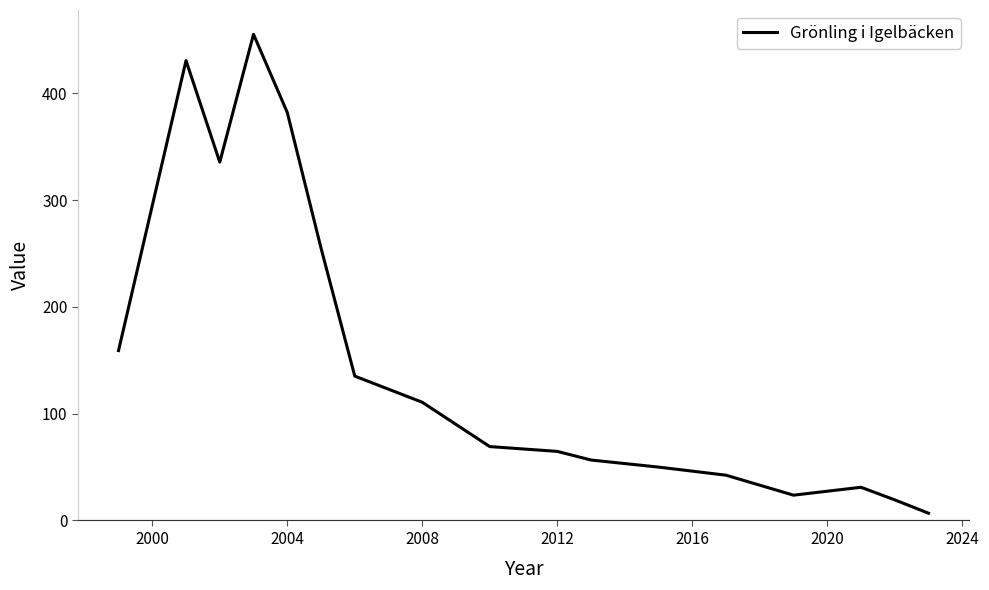

What is the greatest value displayed?

455.3